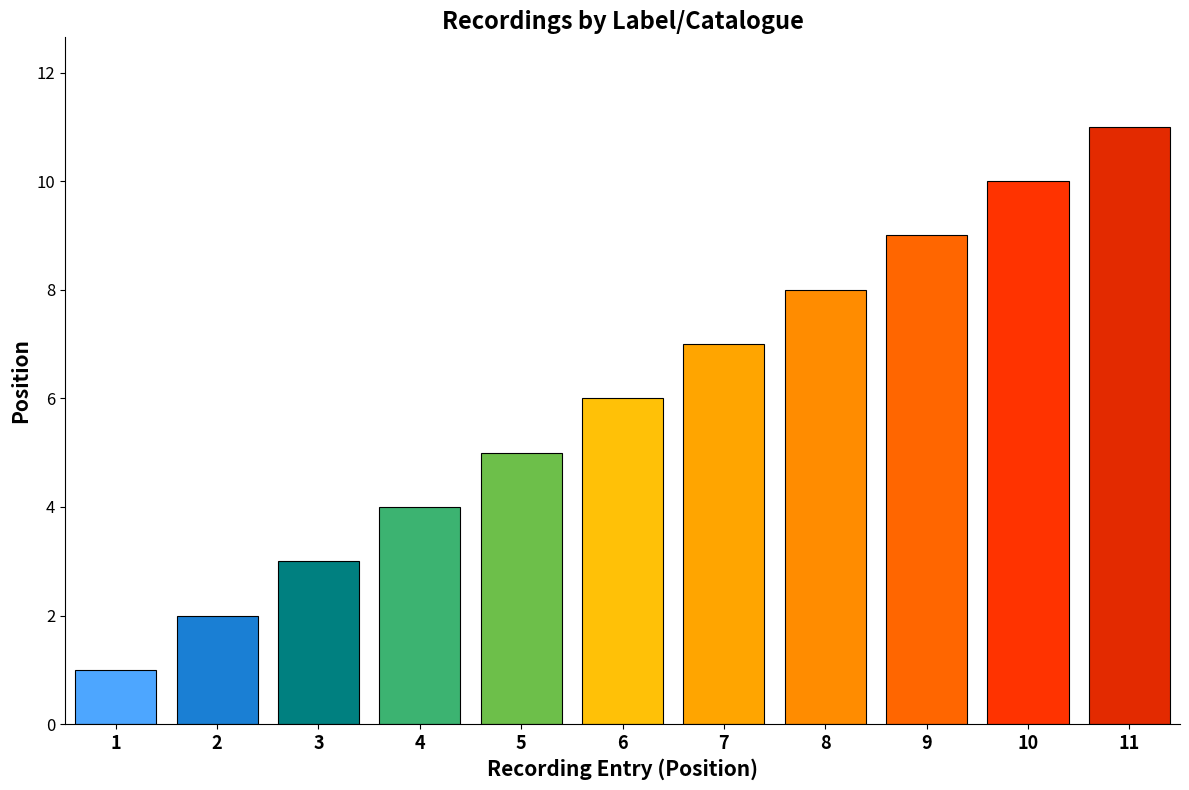

Does the chart contain stacked bars?

No